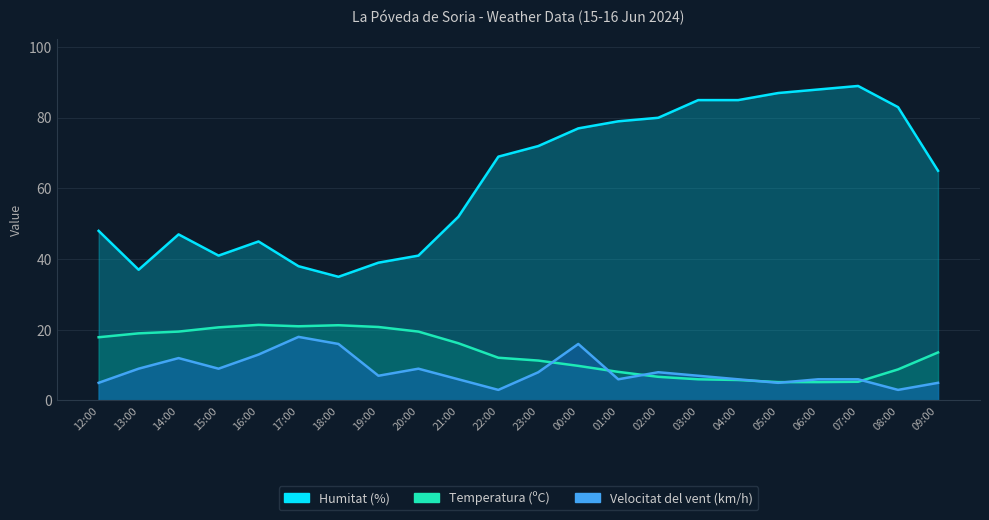

Reading left to right, what are all the values shown in this chart?

Temperatura (ºC): 17.9	19.0	19.5	20.7	21.4	21.0	21.3	20.8	19.5	16.2	12.1	11.3	9.8	8.1	6.7	6.0	5.8	5.2	5.2	5.3	8.8	13.6
Humitat (%): 48.0	37.0	47.0	41.0	45.0	38.0	35.0	39.0	41.0	52.0	69.0	72.0	77.0	79.0	80.0	85.0	85.0	87.0	88.0	89.0	83.0	65.0
Velocitat del vent (km/h): 5.0	9.0	12.0	9.0	13.0	18.0	16.0	7.0	9.0	6.0	3.0	8.0	16.0	6.0	8.0	7.0	6.0	5.0	6.0	6.0	3.0	5.0